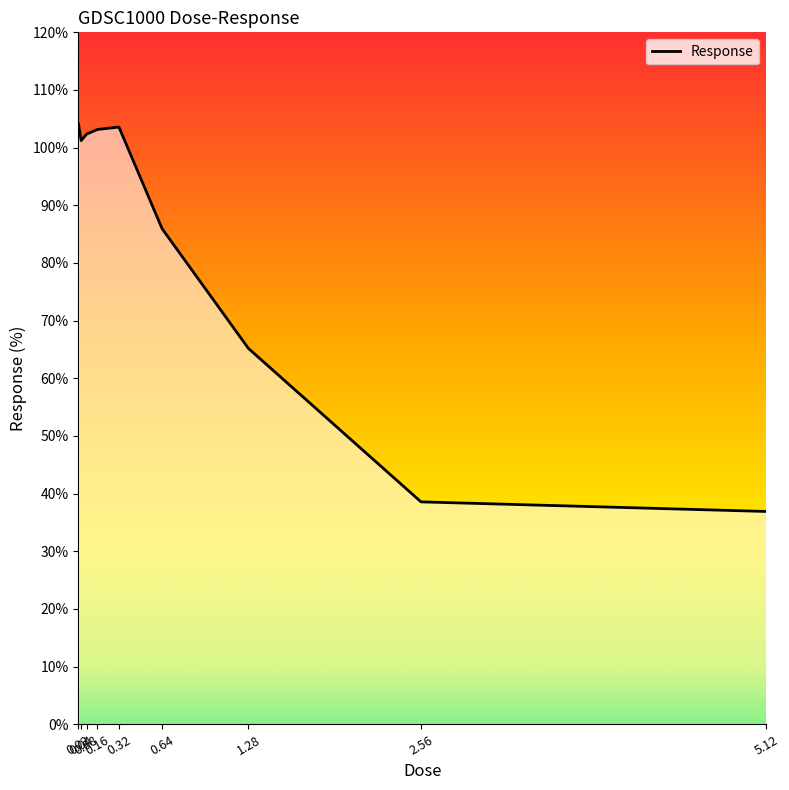

What is the greatest value displayed?

104.1